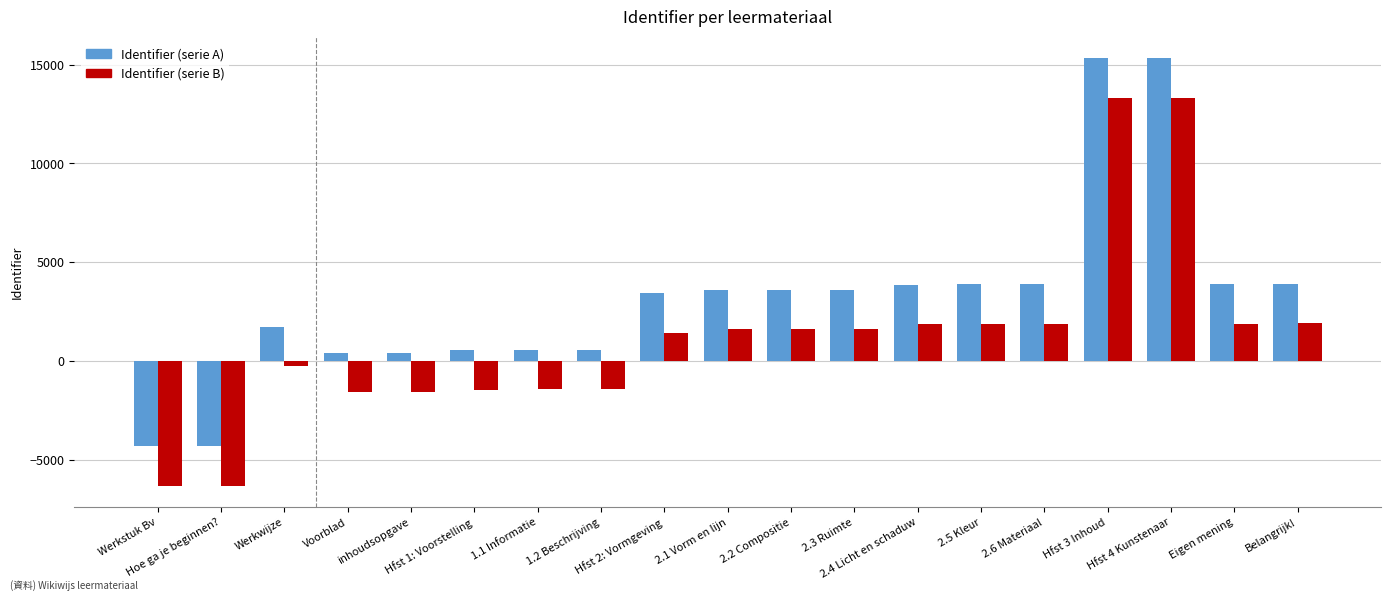

True or false: Identifier (serie B) has a value of 363 at Hfst 2: Vormgeving.

False